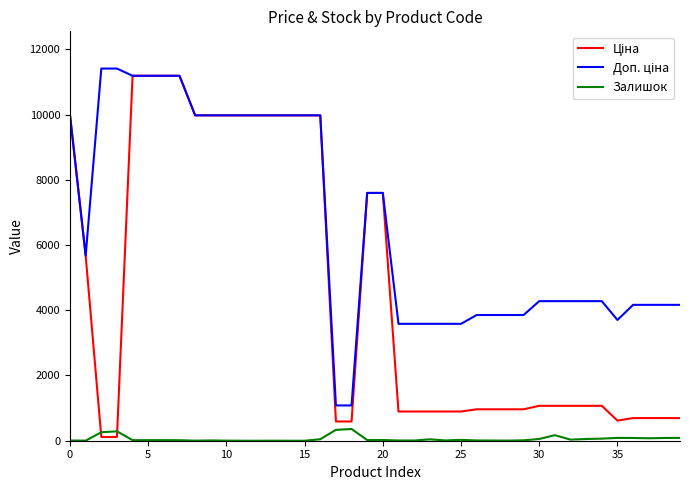

What is the maximum value shown in the chart?

11410.0